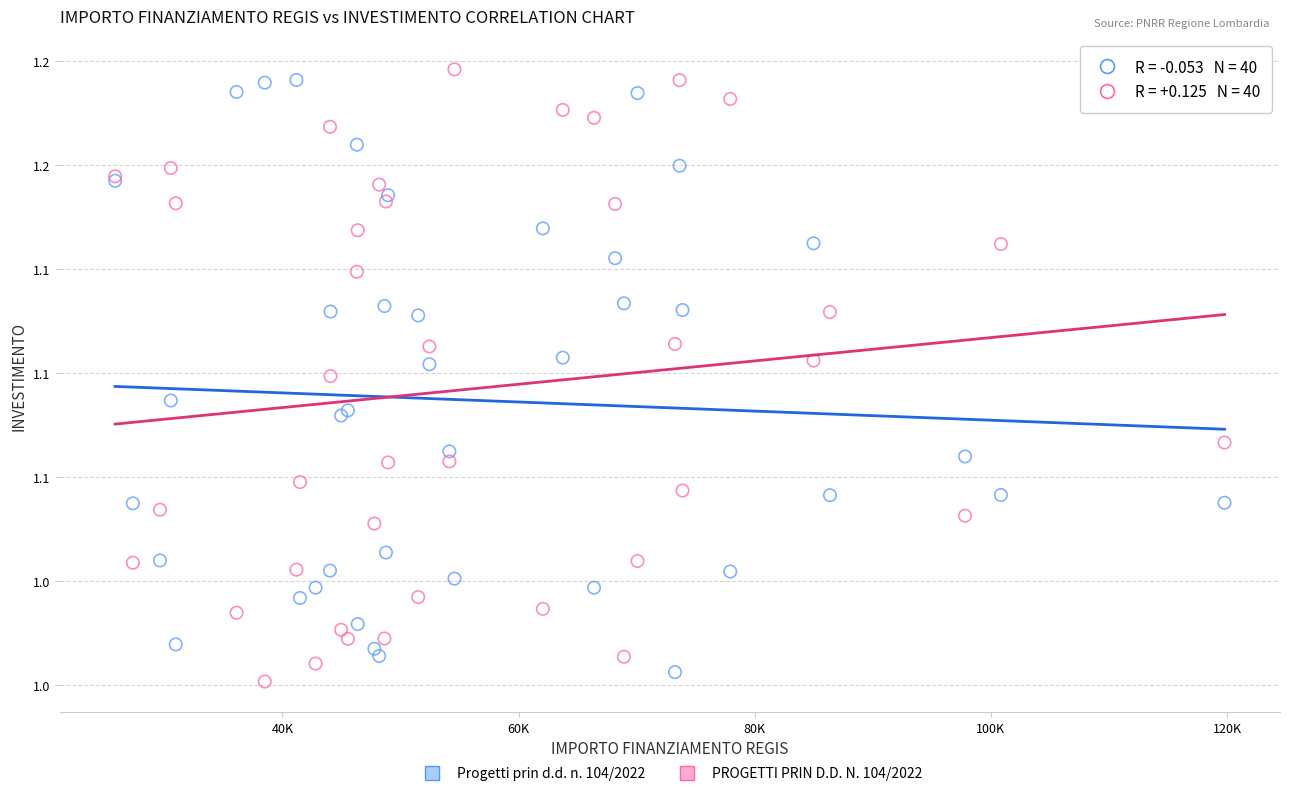

Which series has the widest spread of Y values?

PROGETTI PRIN D.D. N. 104/2022